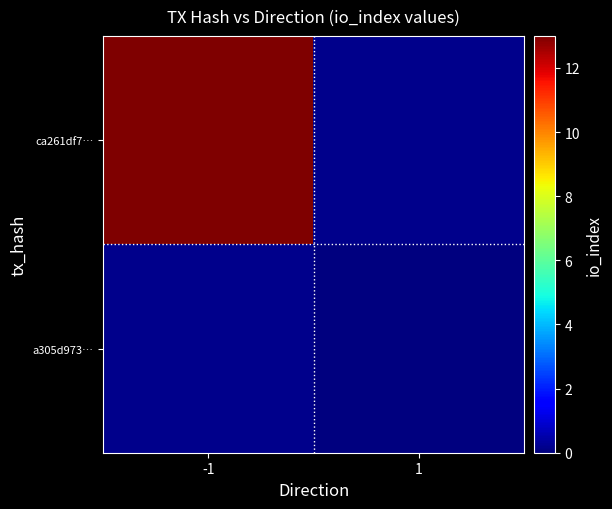

How many series are shown in this chart?

2